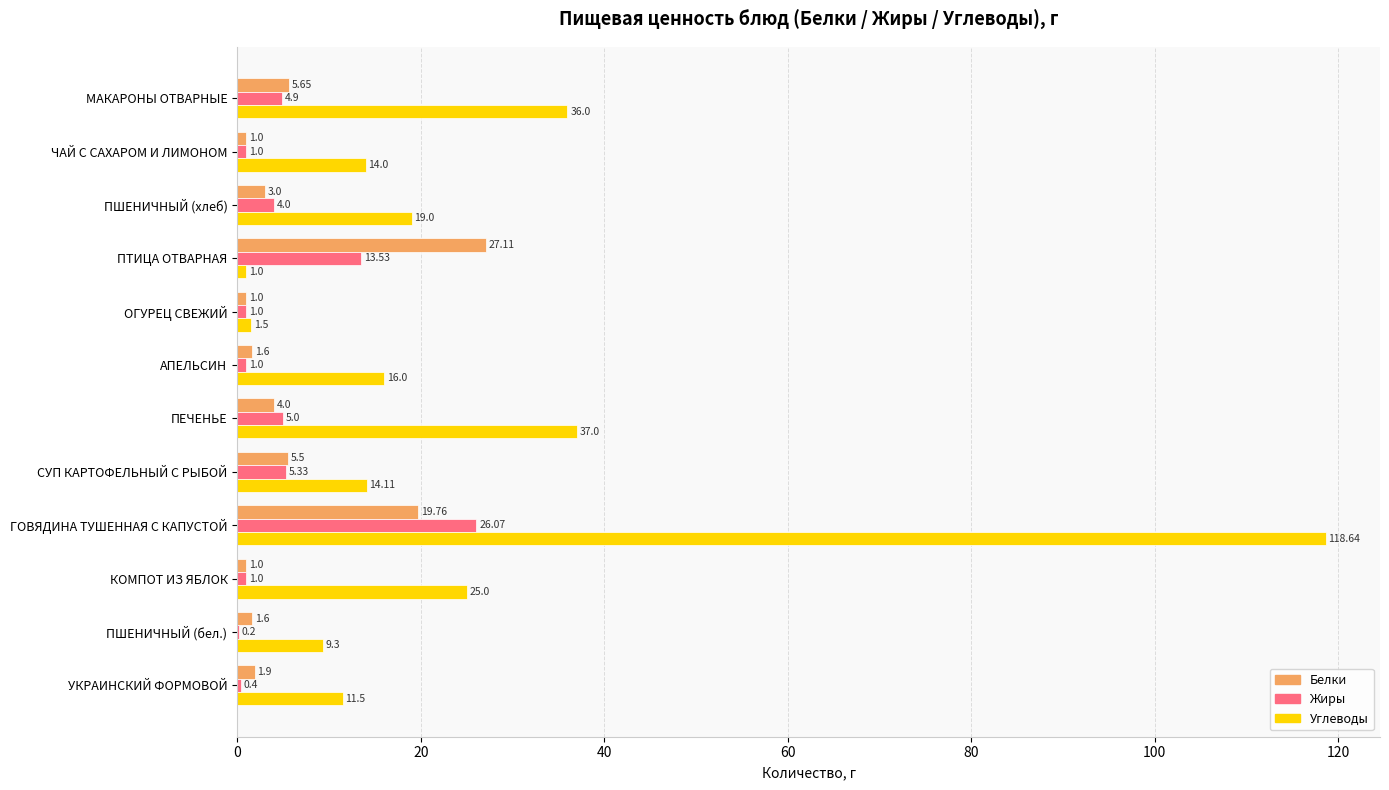

What is the highest value of the Жиры series?

26.1